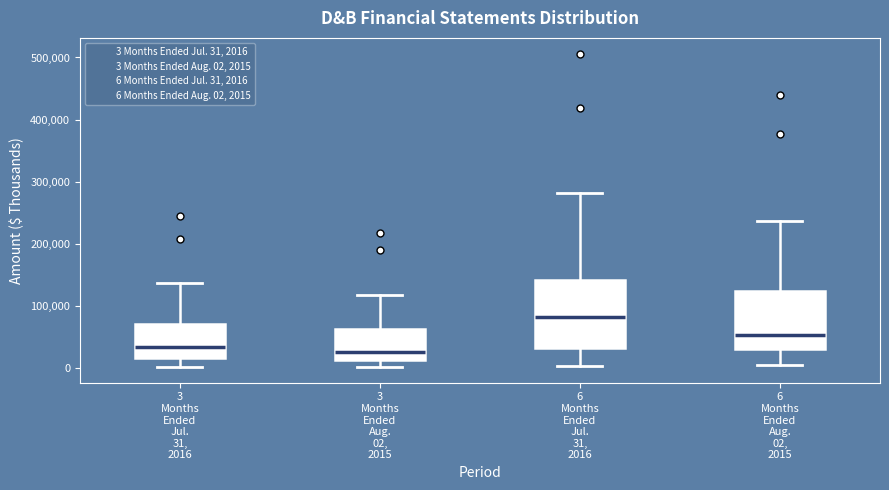

Where does the upper whisker of the box for 6 Months Ended Aug. 02, 2015 end on the y-axis? The values are not printed on the chart, so give them approximately, as read against the axis.

240000